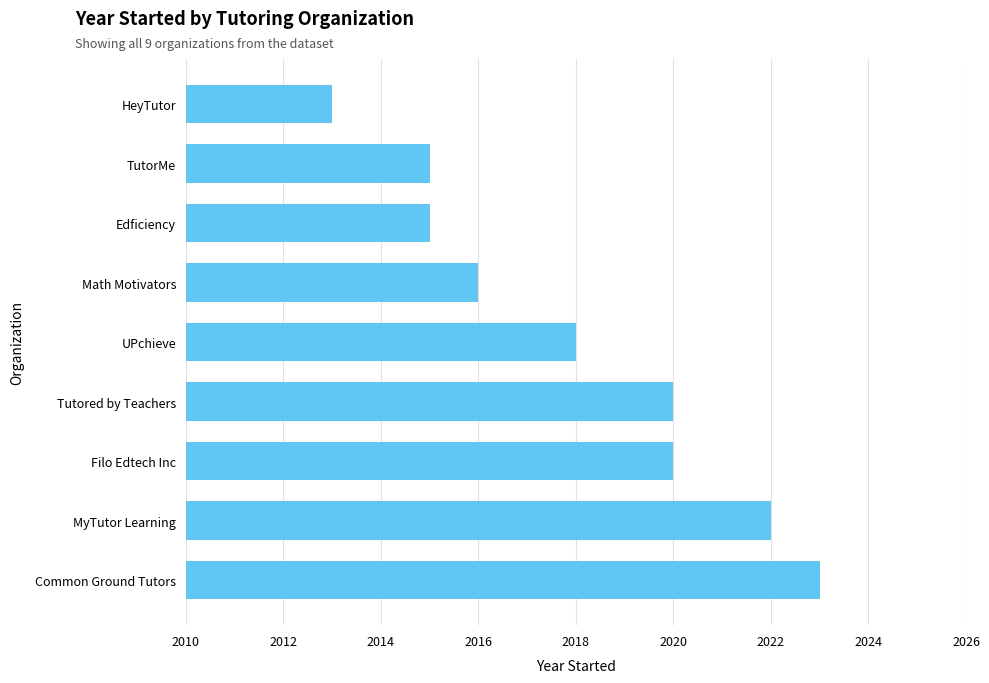

What is the approximate value at MyTutor Learning?

2022